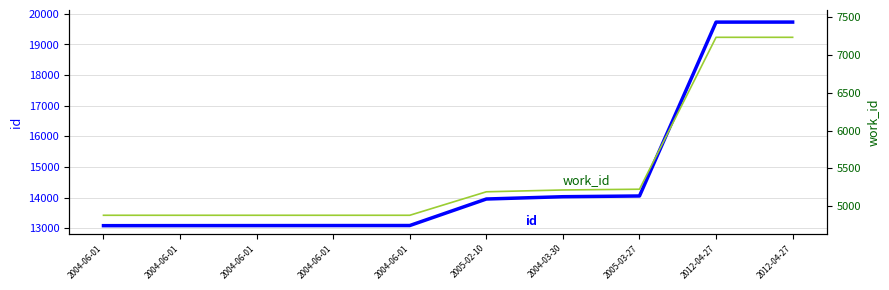

Reading left to right, list all the values displayed in this chart.

id: 13082	13084	13085	13086	13087	13953	14028	14052	19731	19732
work_id: 4878	4878	4878	4878	4878	5189	5213	5223	7235	7235